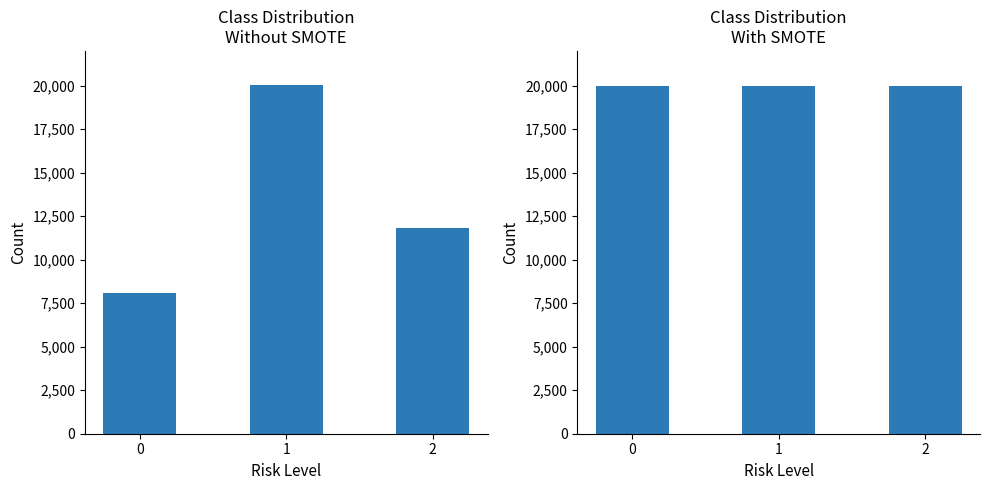

Is the value of With SMOTE at 2 greater than the value of Without SMOTE at 2?

Yes